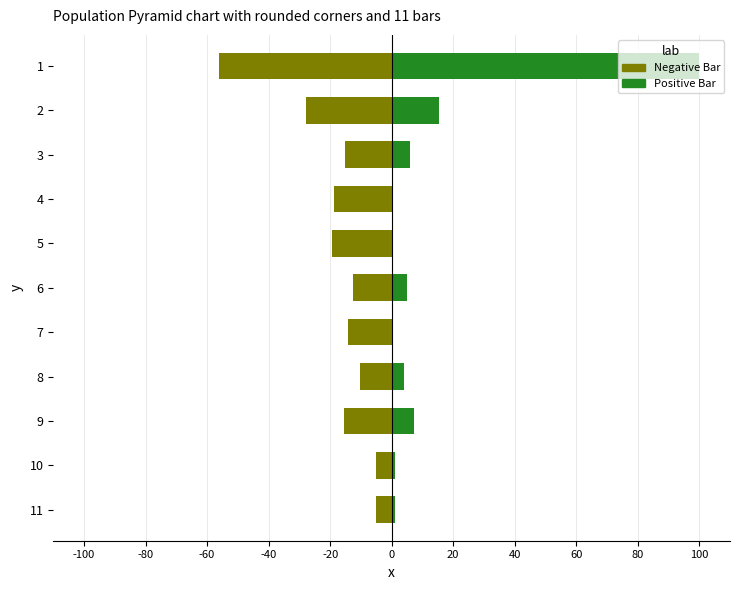

What is the difference between the maximum and second lowest values in the Positive Bar series?

100.0